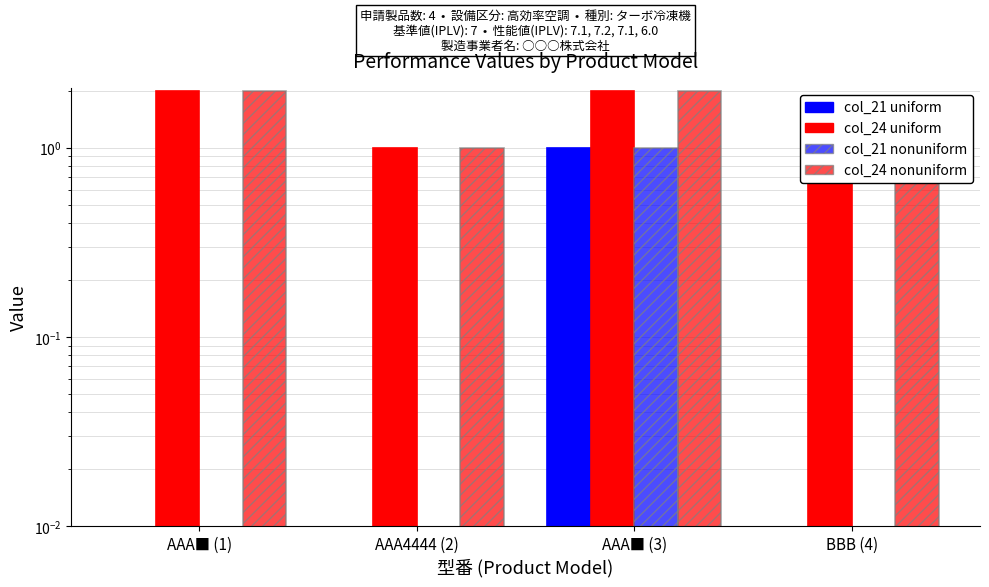

At how many categories does at least one series exceed 1?

2